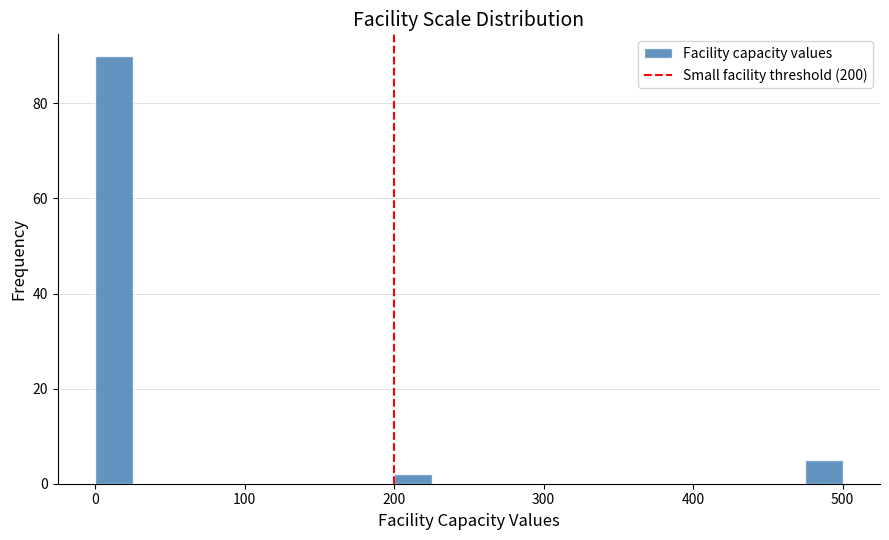

Read against the x-axis, roughly where is the centre of the tallest bar?

10